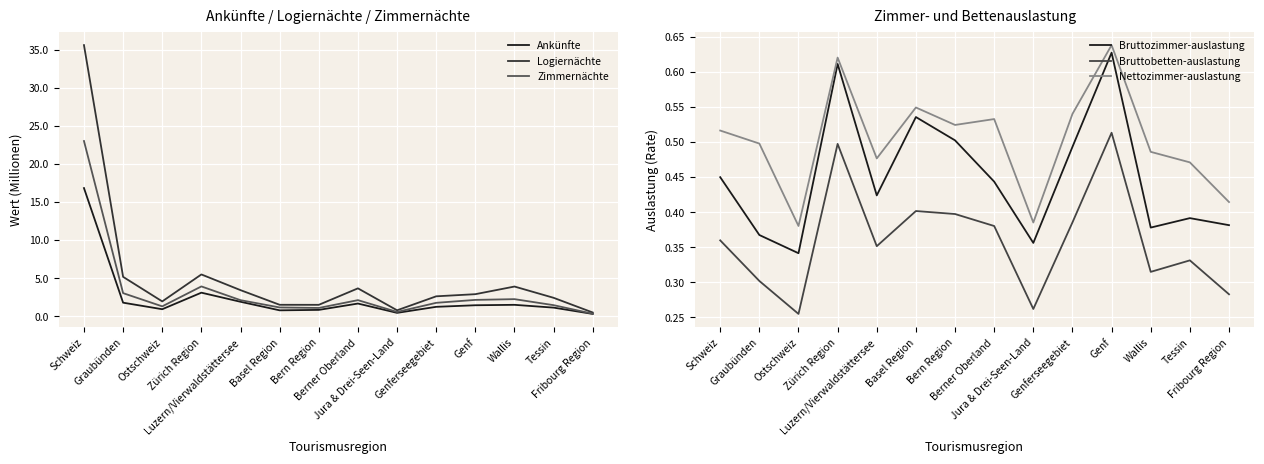

At which label does Bruttozimmer-auslastung reach its minimum?

Ostschweiz